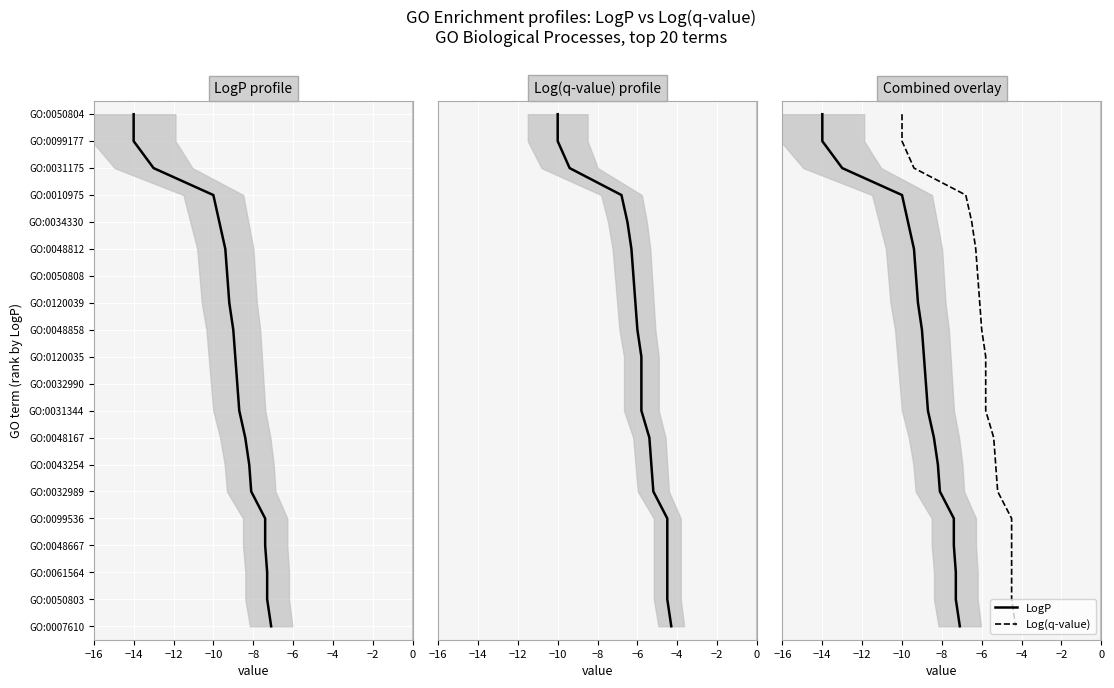

How many series are shown in this chart?

2